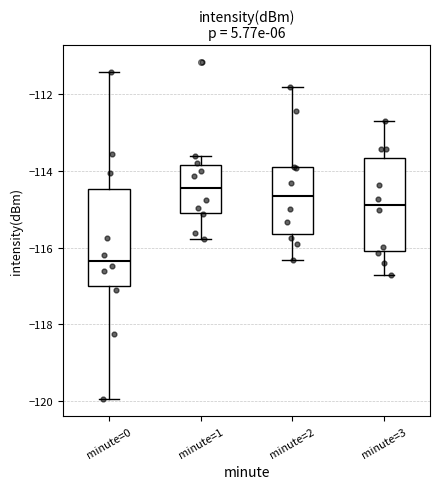

Reading left to right, transcribe this box plot: for each box, give where its median line is, the range the box spans, and where its two whiskers end, as read against the y-axis. The values are not printed on the chart, so give them approximately, as read against the axis.

minute=0: median -116.4, box -117.0 to -114.4, whiskers -120.0 to -111.4
minute=1: median -114.4, box -115.0 to -113.8, whiskers -115.8 to -113.6
minute=2: median -114.6, box -115.6 to -113.8, whiskers -116.4 to -111.8
minute=3: median -114.8, box -116.0 to -113.6, whiskers -116.6 to -112.6